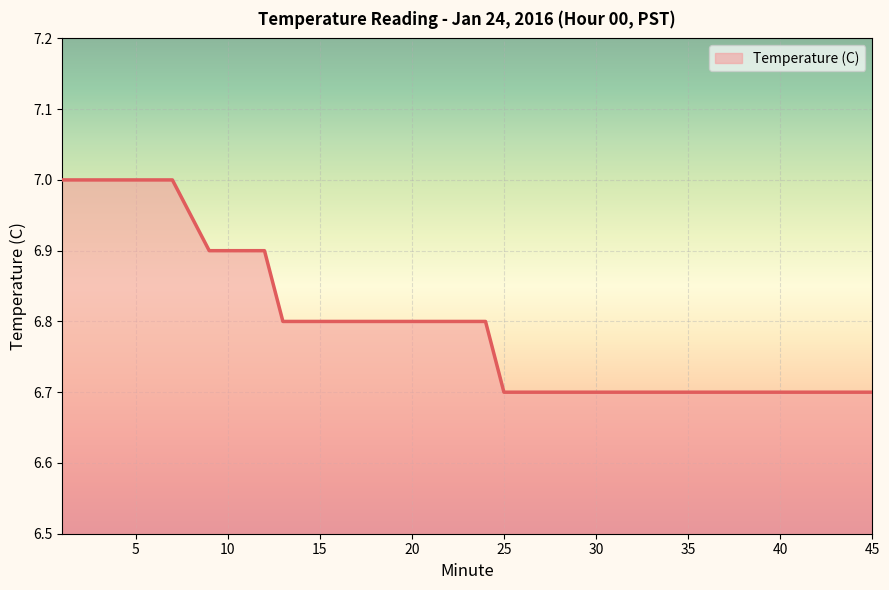

What is the difference between the maximum and minimum values?

0.3